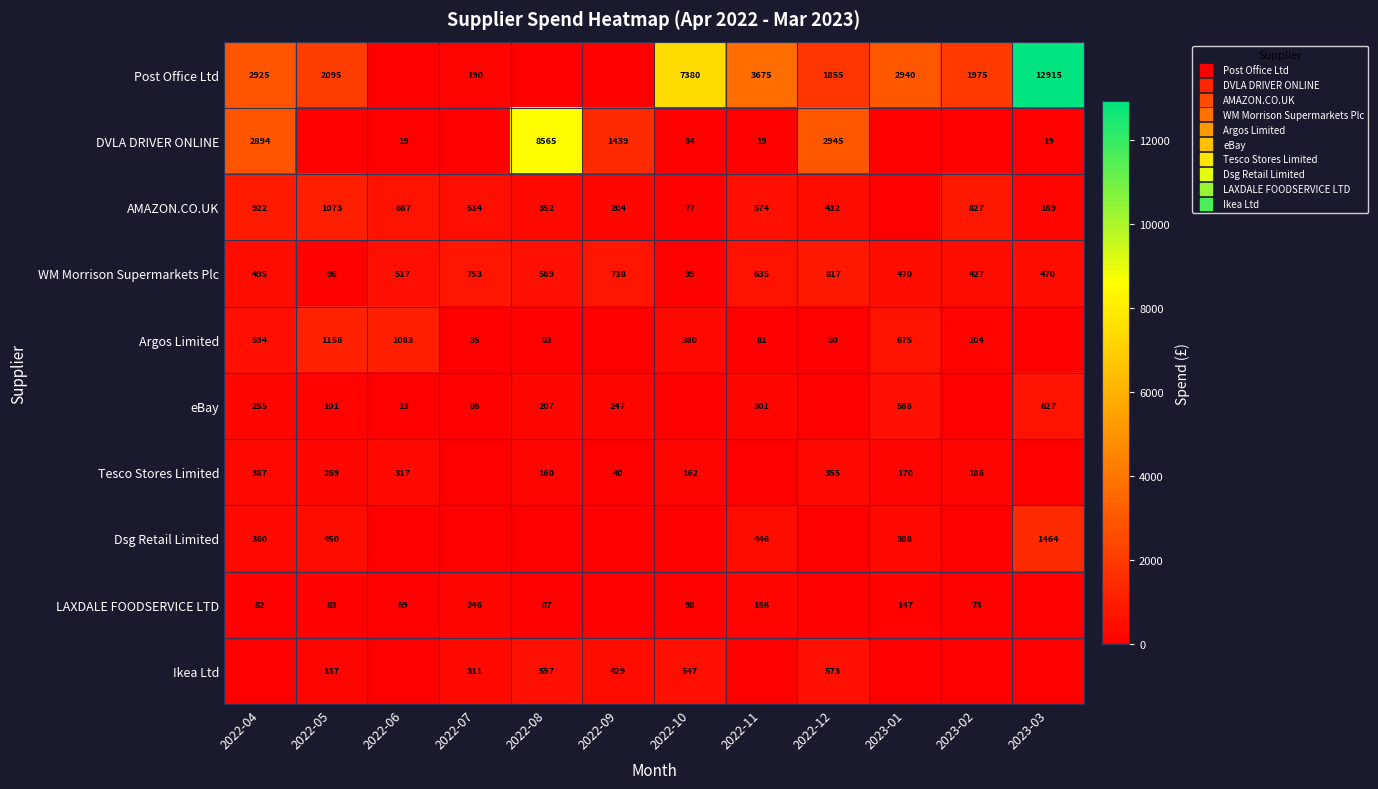

What is the difference between the maximum and minimum values in the Post Office Ltd series?

12915.0